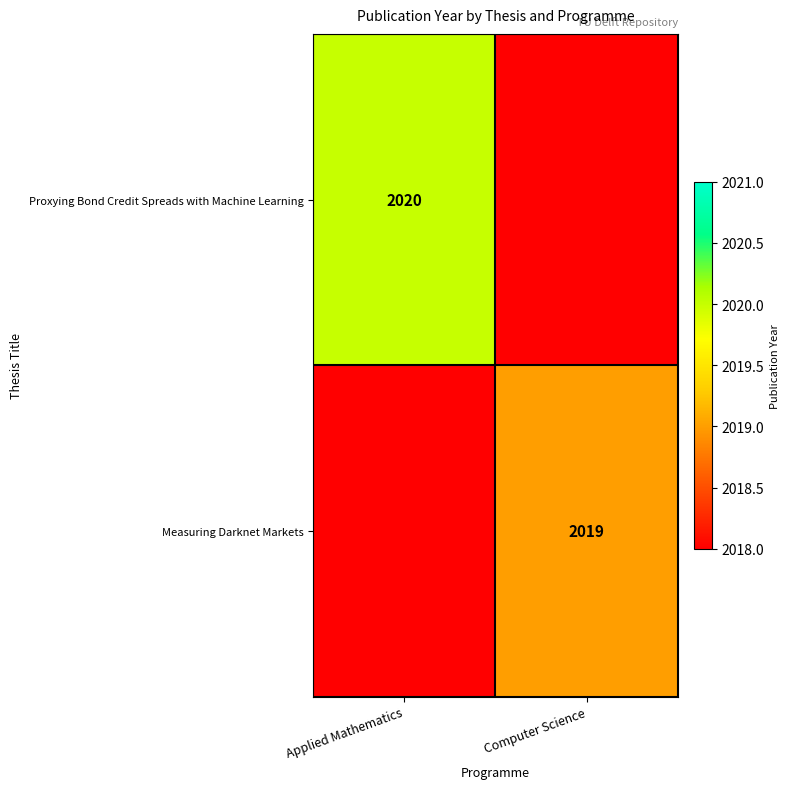

At which category does the chart reach its peak across all series?

Applied Mathematics